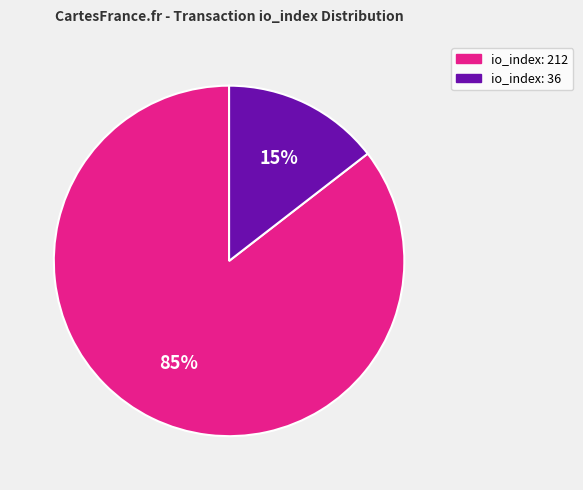

Is it true that io_index: 36 is 15% of the pie?

True